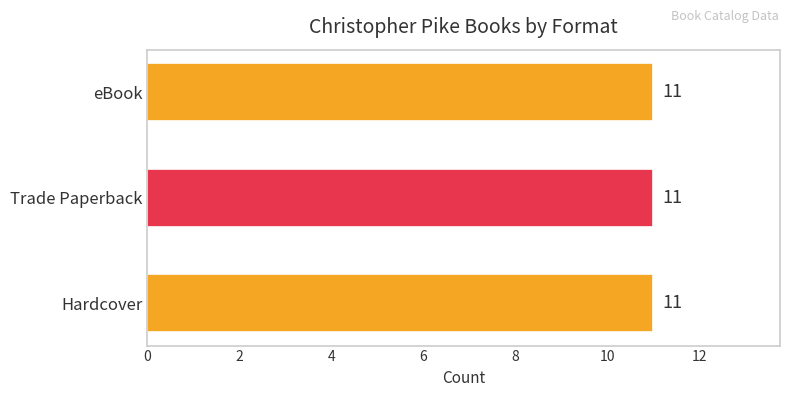

The value of eBook at Deadly Past is 114529. True or false?

False